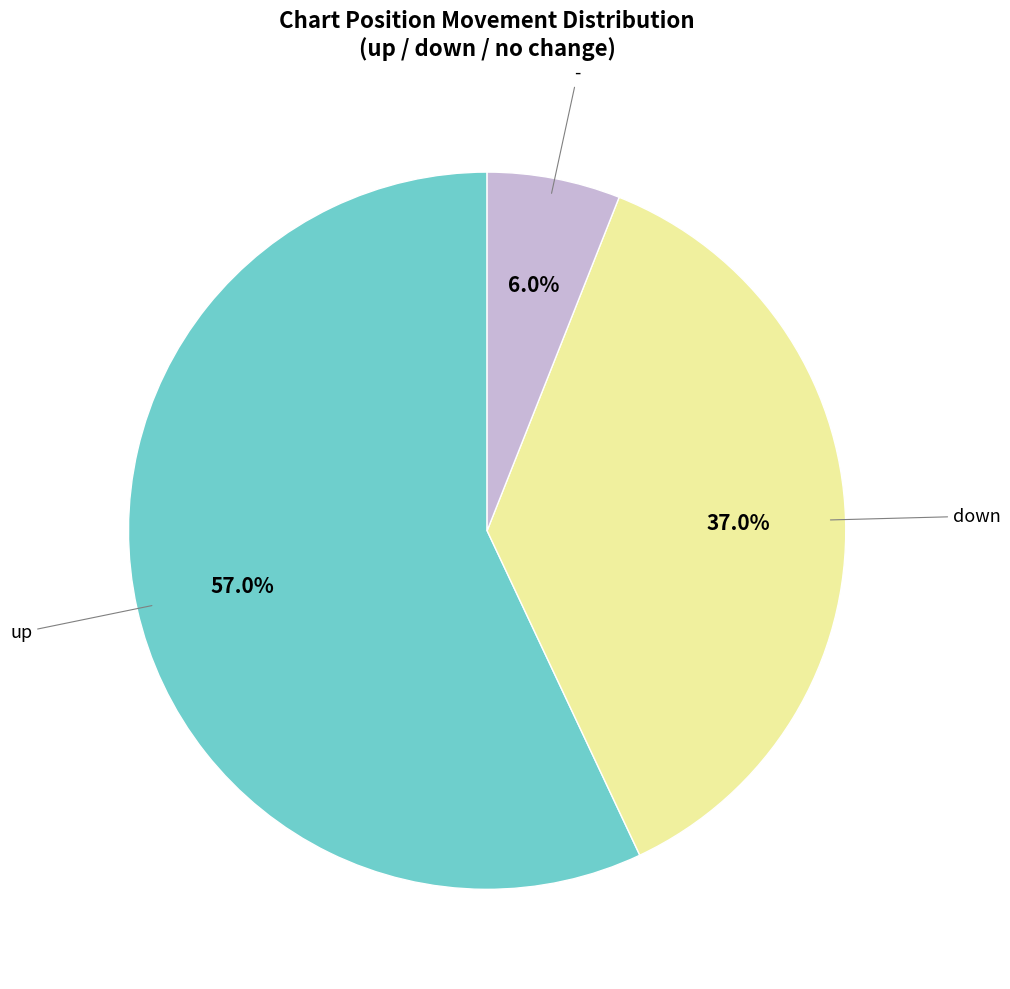

Is there any slice that represents more than half of the pie?

Yes